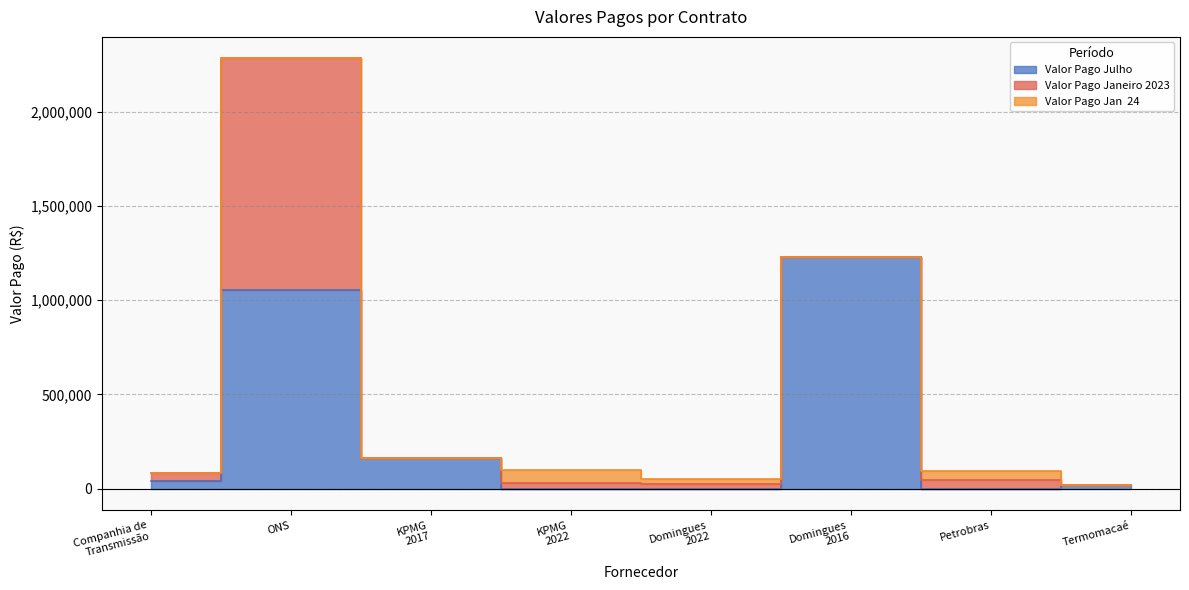

How many times do Valor Pago Julho and Valor Pago Janeiro 2023 cross each other?

5